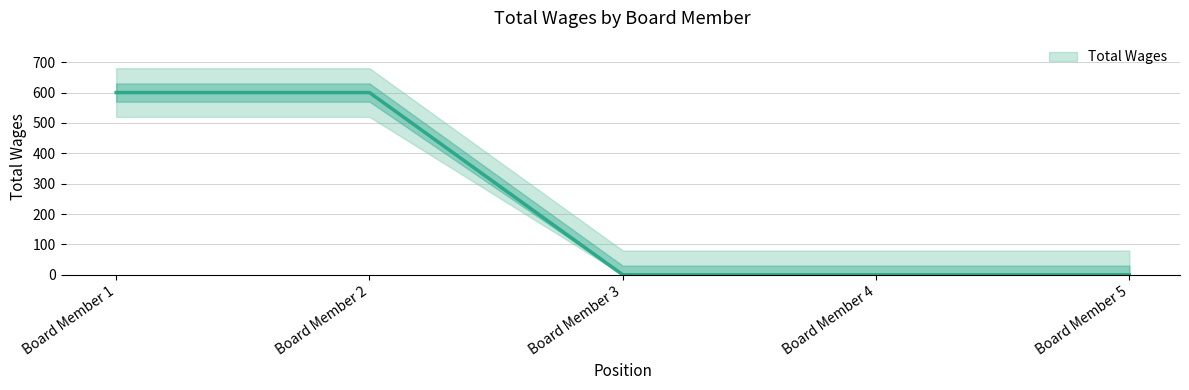

Reading right to left, extract all data points from this chart.

Board Member 5=0	Board Member 4=0	Board Member 3=0	Board Member 2=600	Board Member 1=600